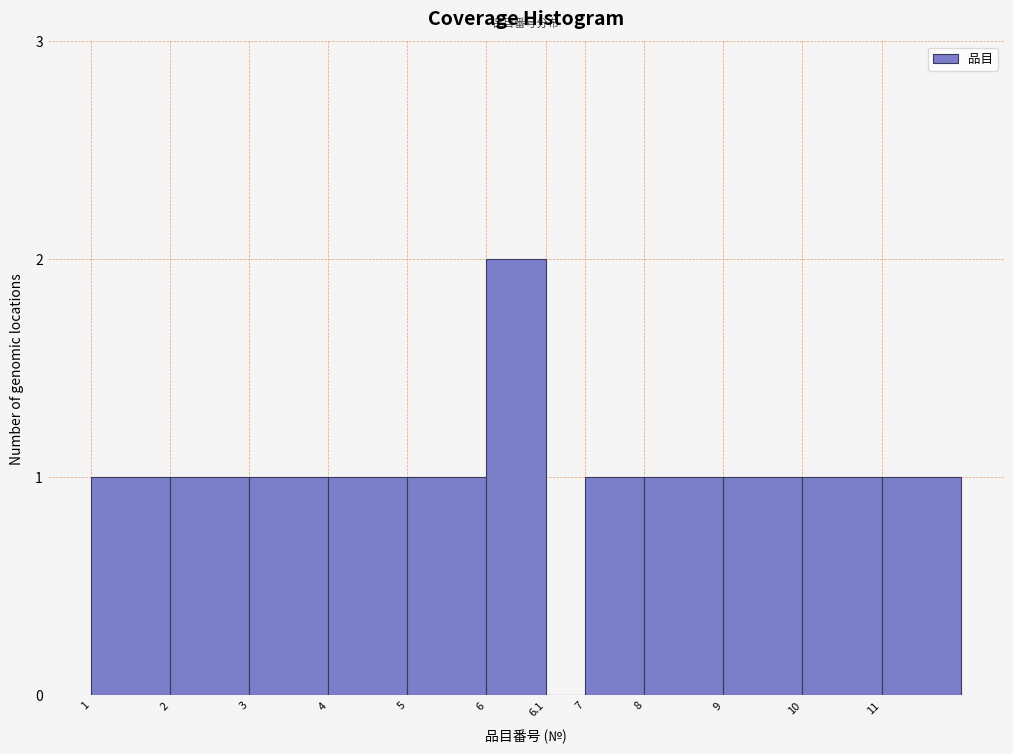

Reading left to right, what are all the values shown in this chart?

1=1	2=1	3=1	4=1	5=1	6=2	6.1=0	7=1	8=1	9=1	10=1	11=1